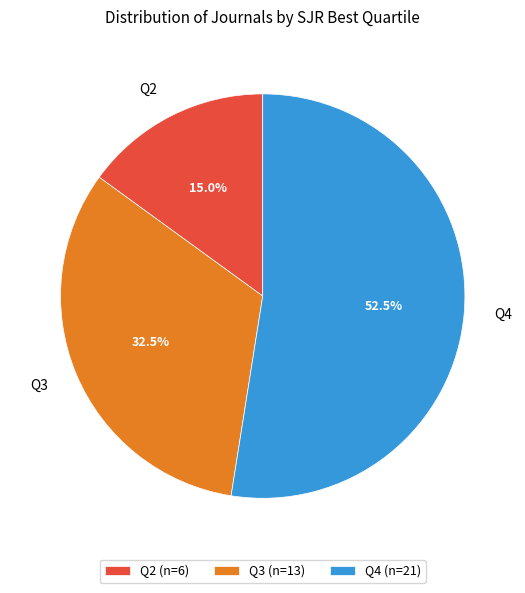

What percentage is the Q2 slice, to the nearest percent?

15%